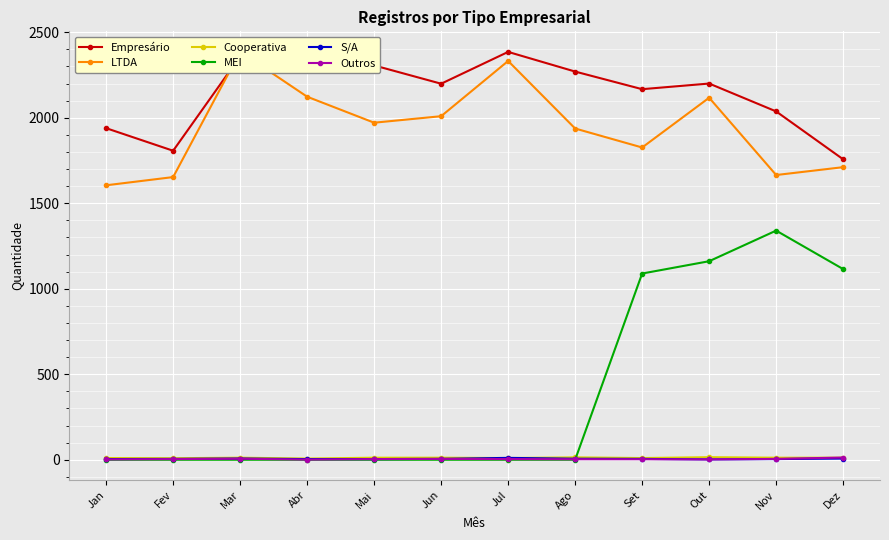

Which category has the highest value in the LTDA series?

Mar